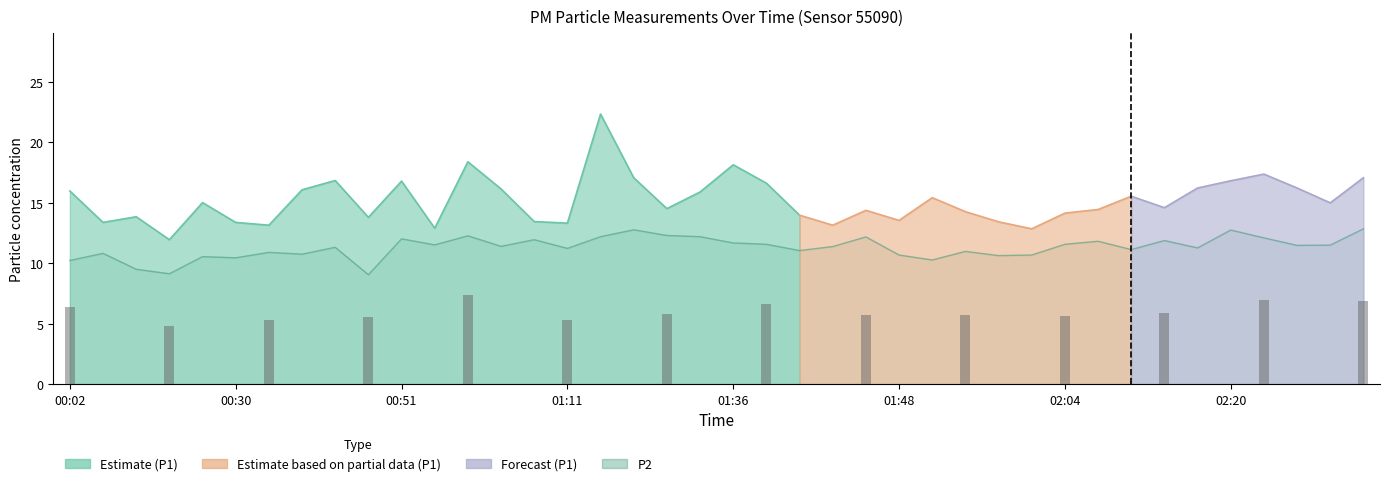

What is the label of the 13th bar from the left?

02:20